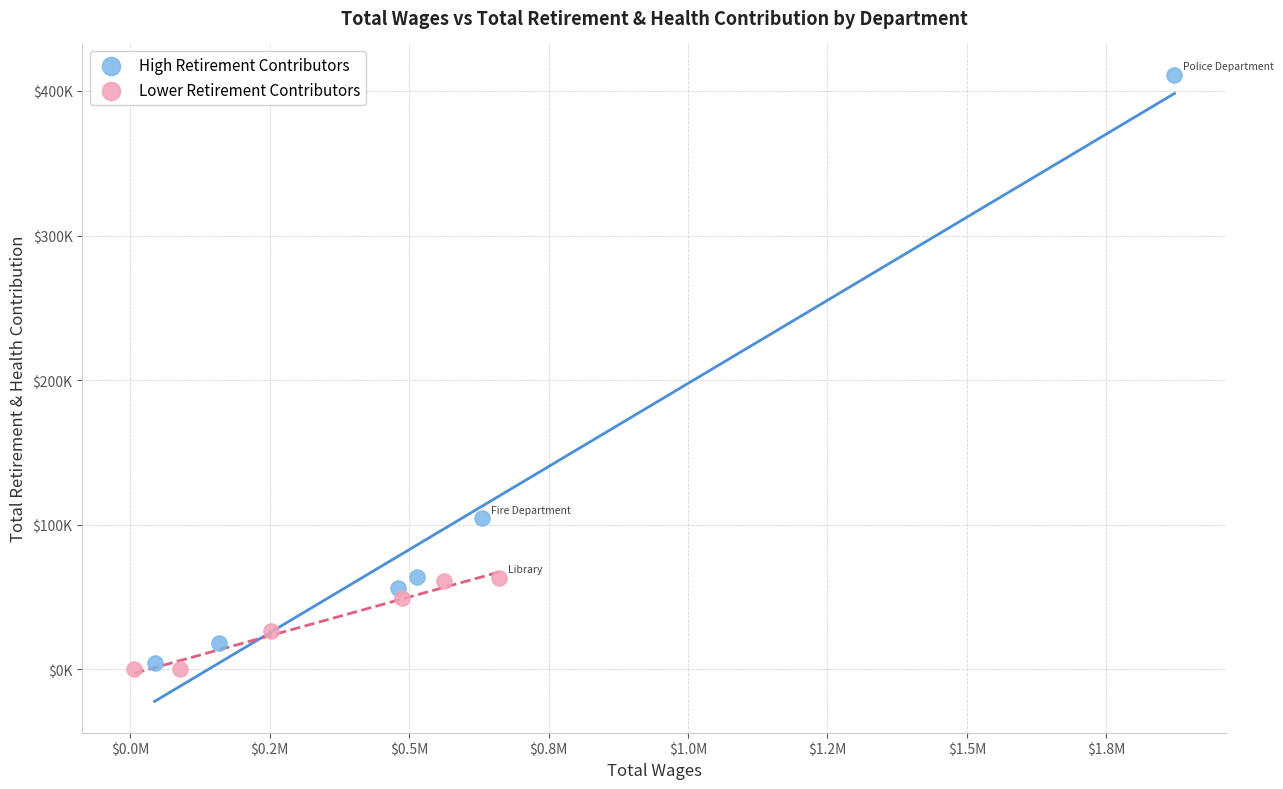

Which series reaches the minimum Y coordinate?

Lower Retirement Contributors